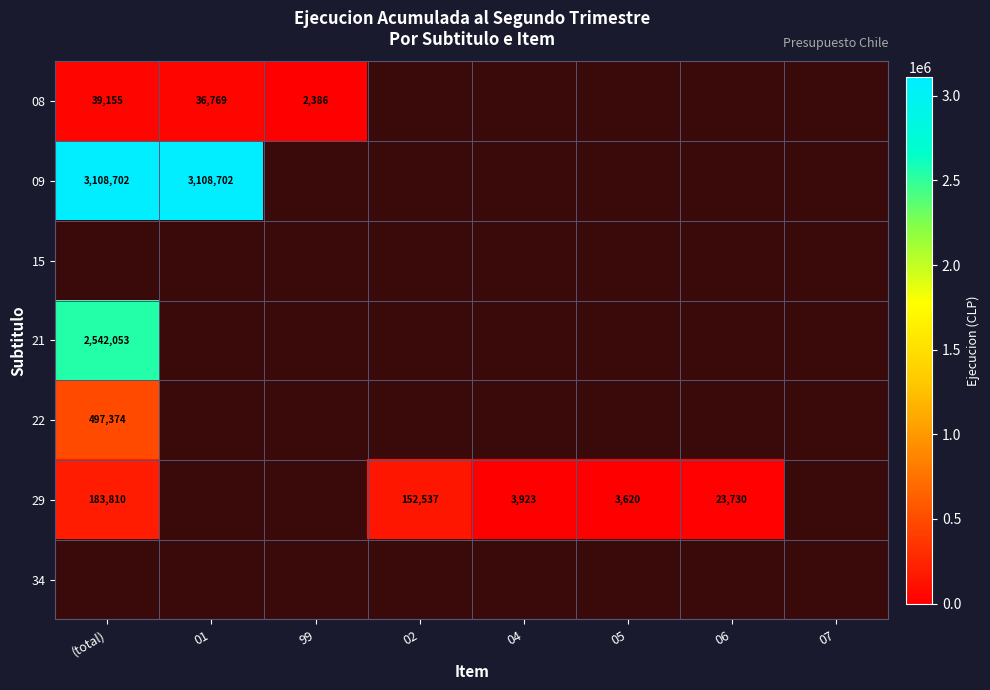

The 08 series shows 2386 at 99. True or false?

True